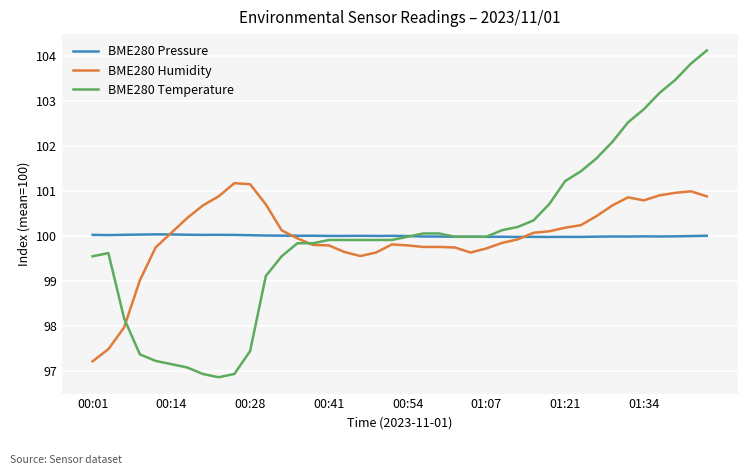

What is the maximum value for BME280 Humidity?

101.2